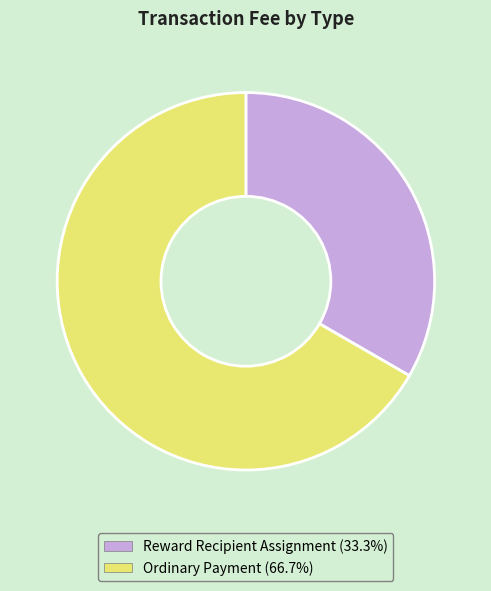

Which category has the smallest portion of the pie?

Reward Recipient Assignment